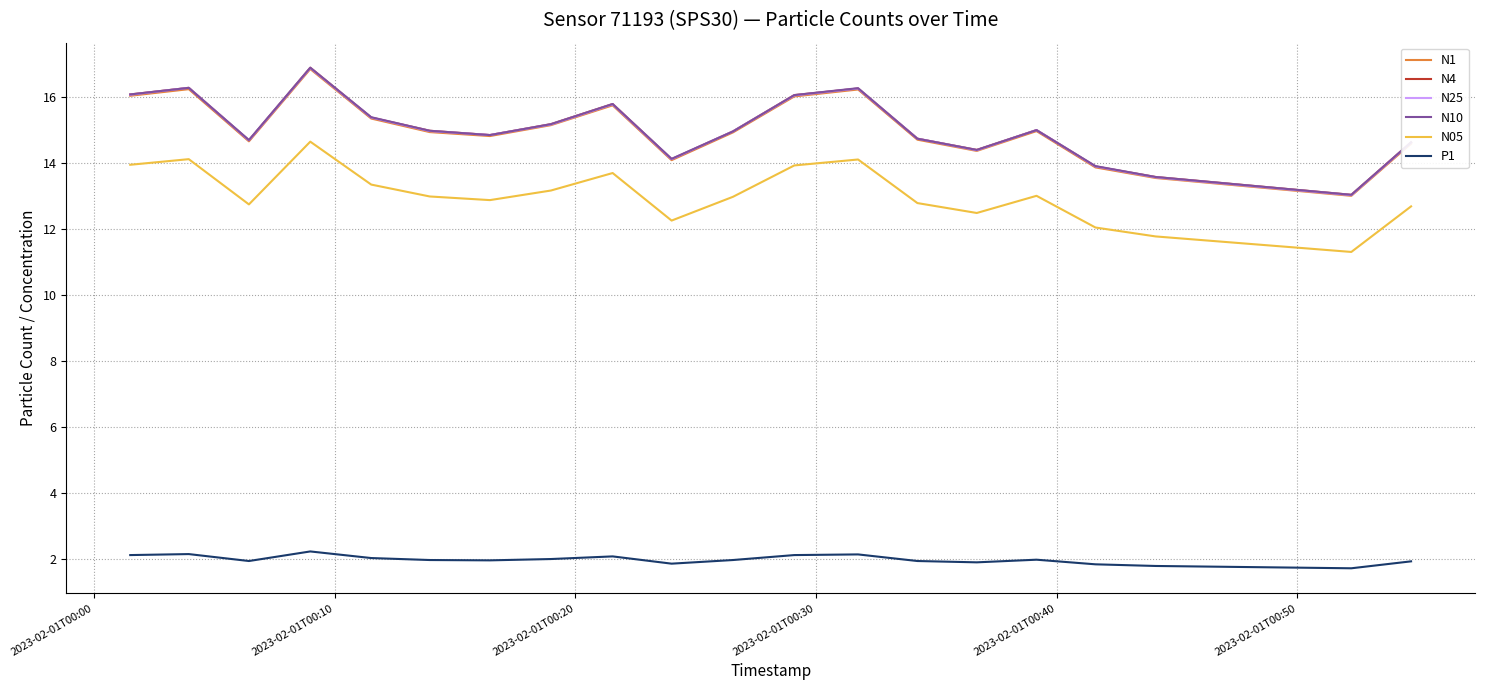

True or false: N05 and N4 cross at least once.

False